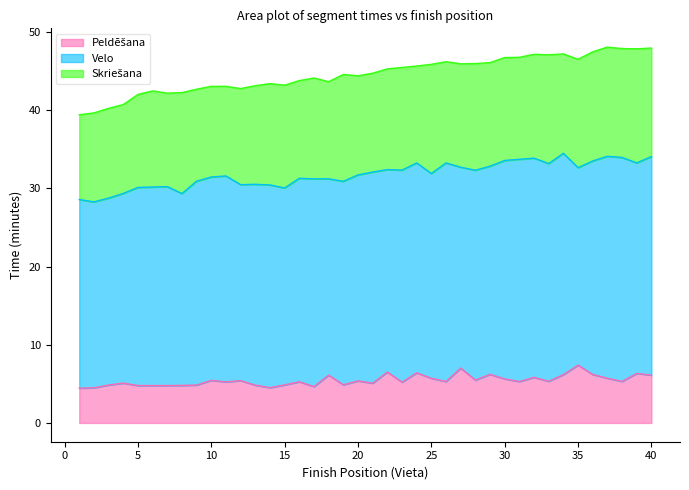

Where is the first local minimum for Velo?

2